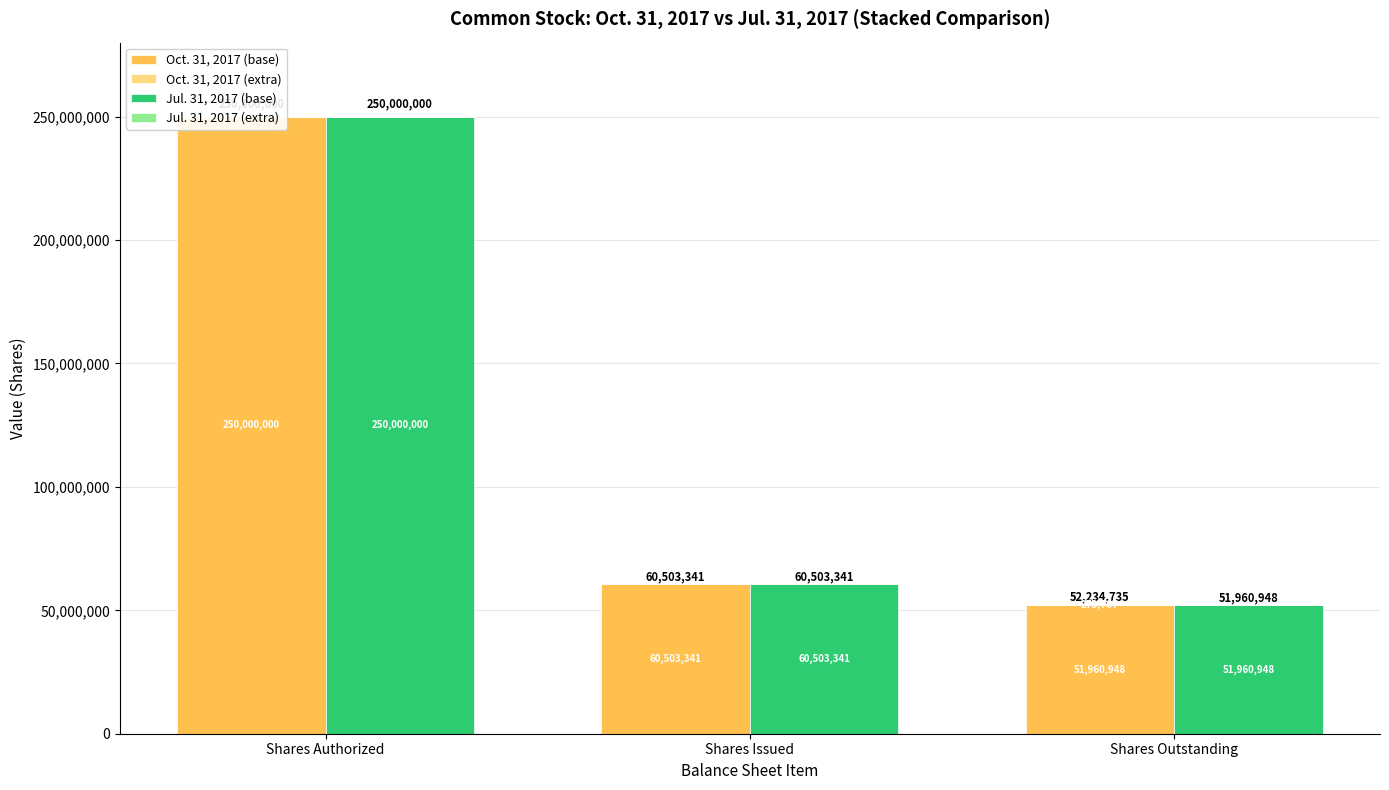

At Shares Issued, list the series in order from smallest to largest.

Oct. 31, 2017 (extra), Jul. 31, 2017 (extra), Oct. 31, 2017 (base), Jul. 31, 2017 (base)